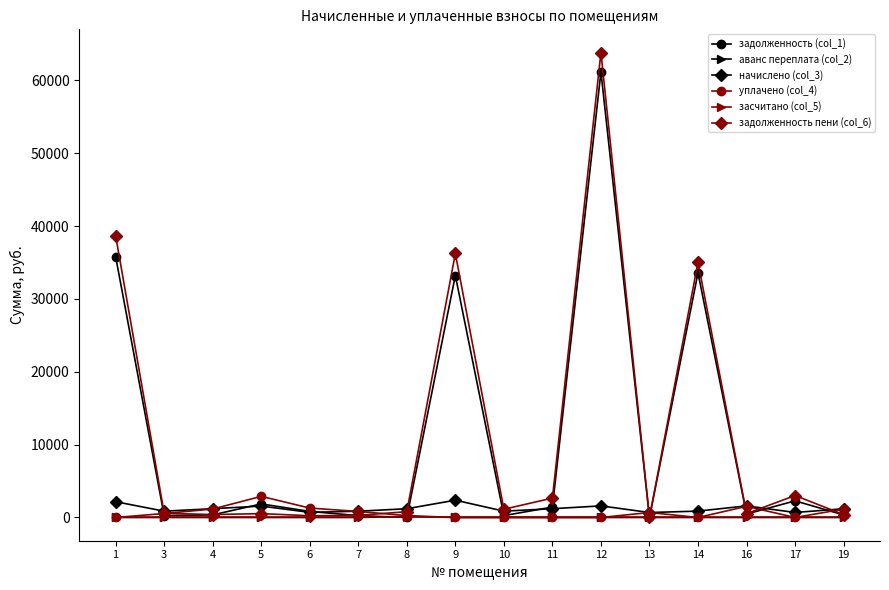

What is the highest value of the задолженность (col_1) series?

61172.4